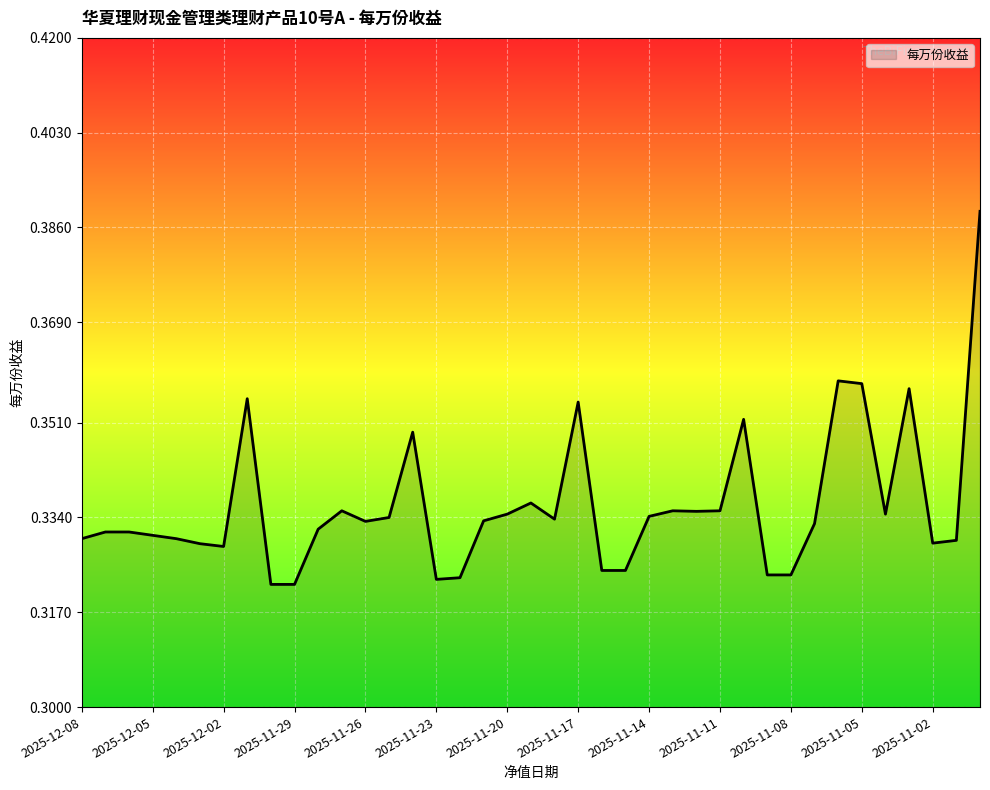

Is this an area chart (filled region under the line)?

Yes